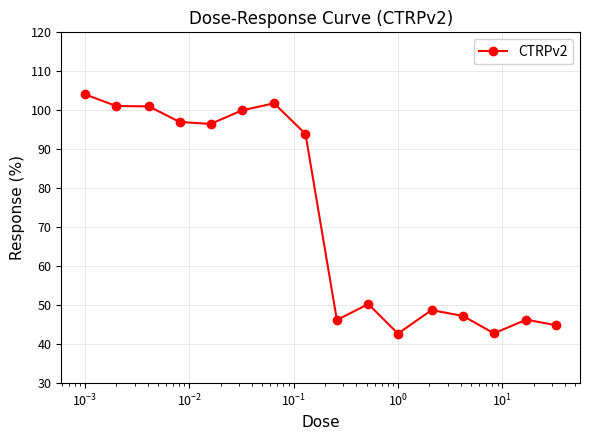

What is the average value?

72.8